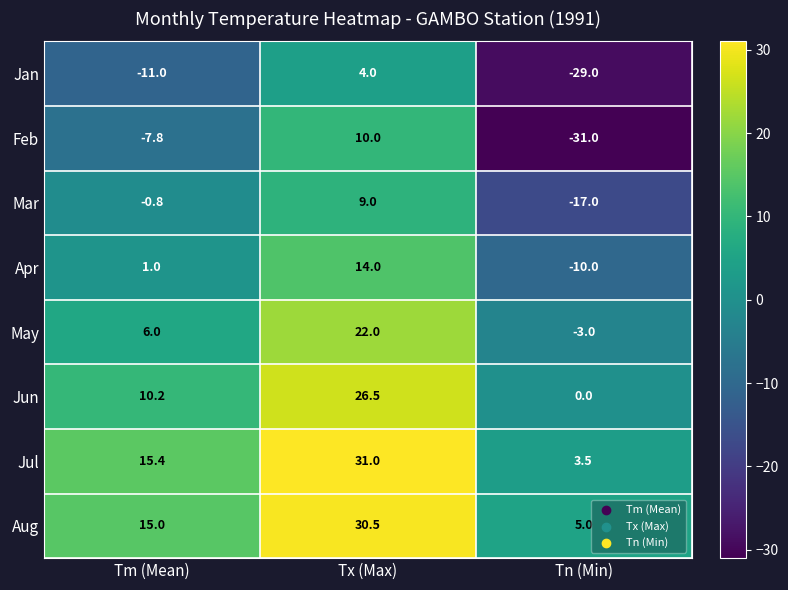

What is the smallest value displayed?

-31.0